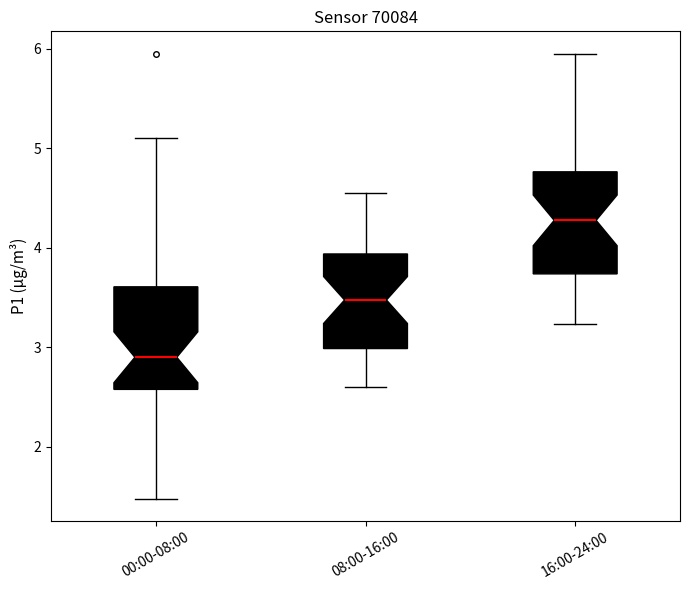

Which box has the highest median line?

16:00-24:00